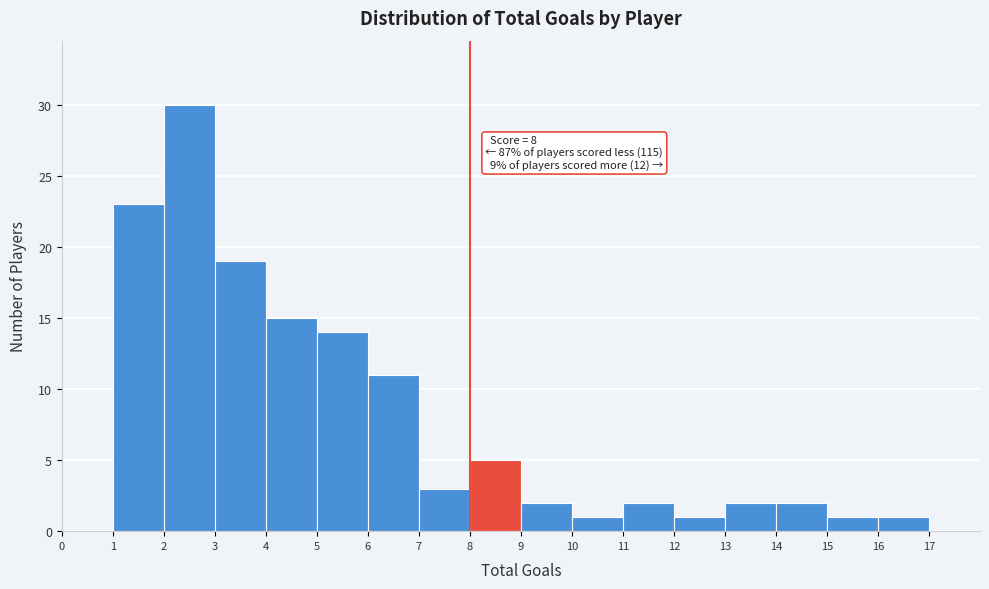

Which range on the x-axis has the tallest bar?

2 to 3